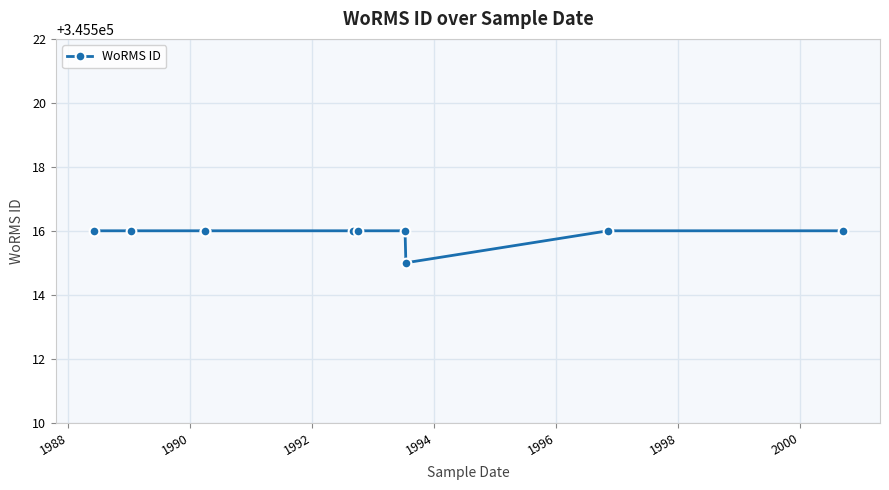

What is the average value?

345516